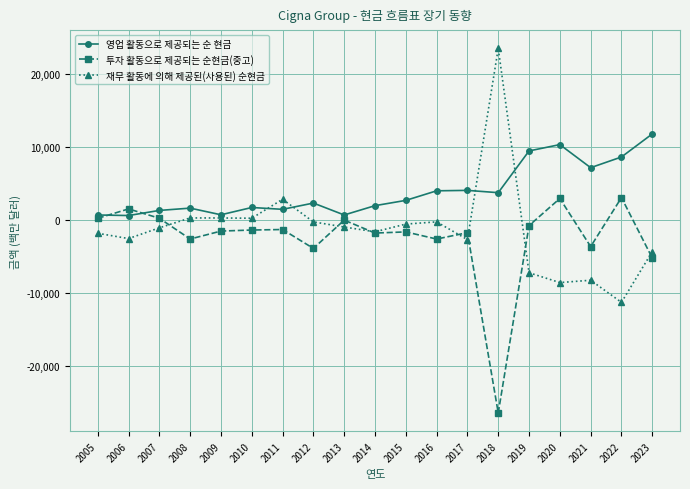

Which series has the largest total across all categories?

영업 활동으로 제공되는 순 현금